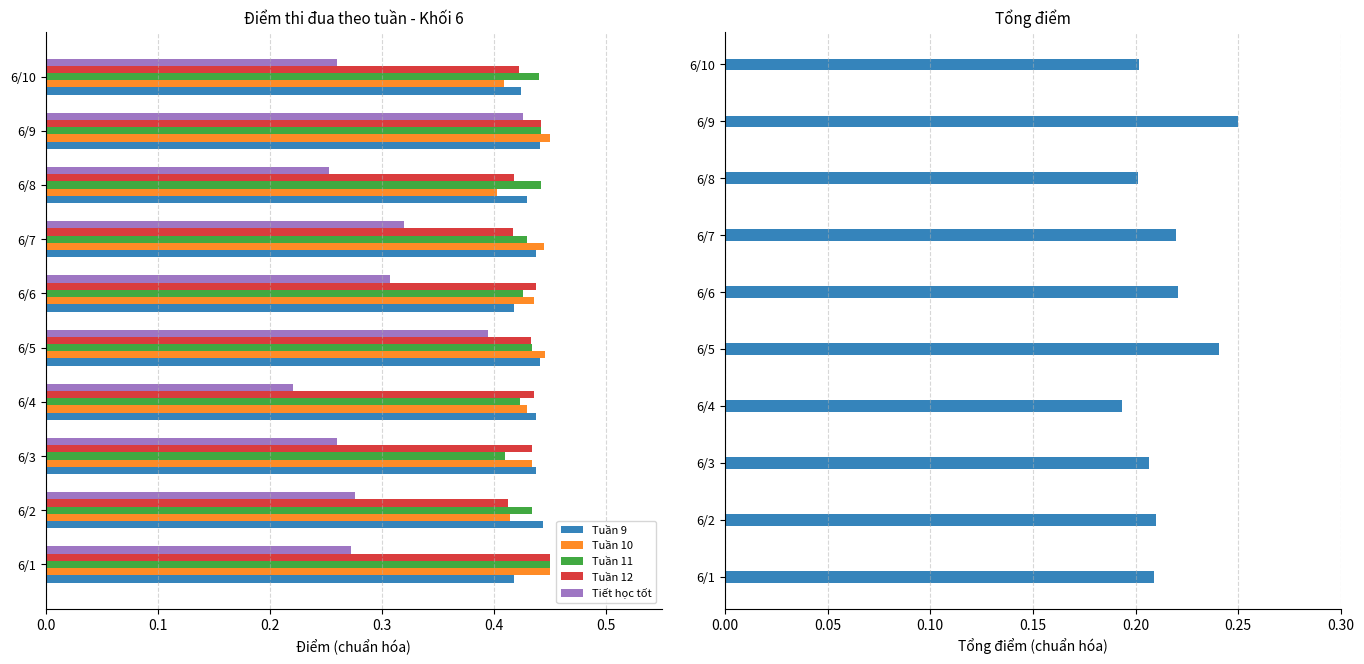

Which series has the largest range (max minus min)?

Tiết học tốt